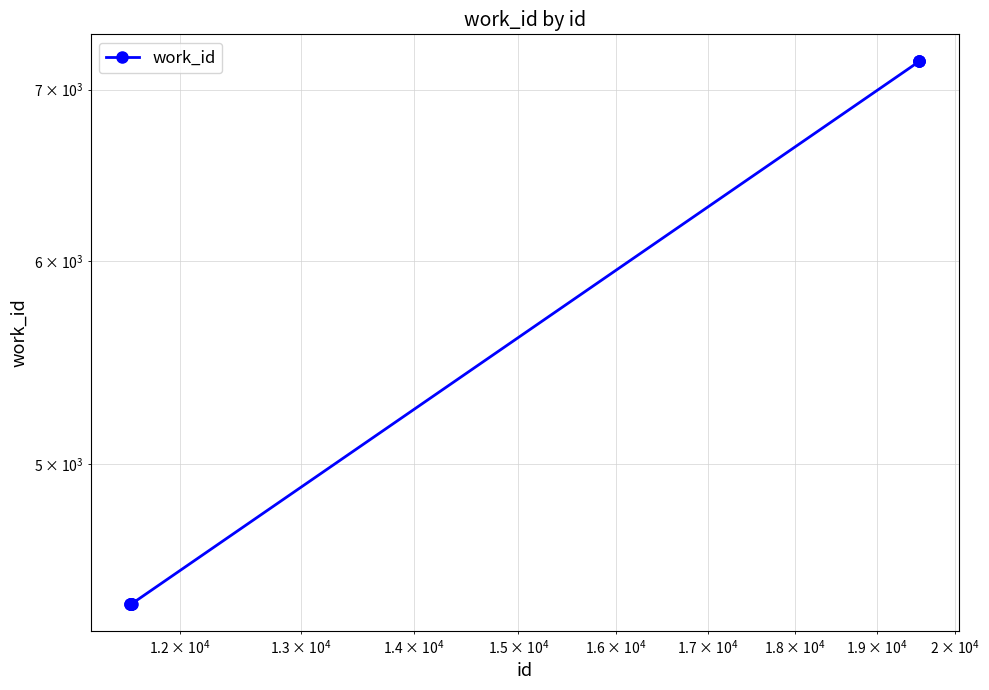

True or false: the data has more than 2 interior local peaks.

False